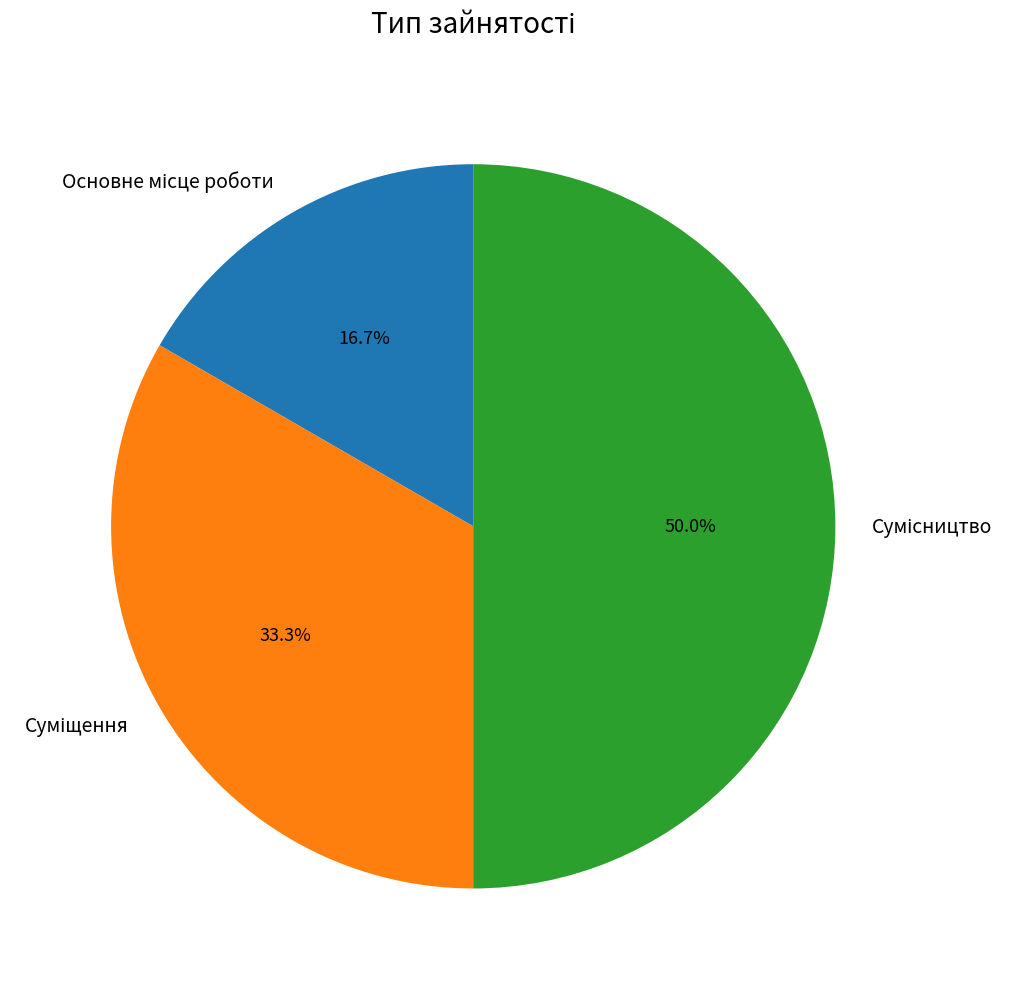

To the nearest percent, what portion does Сумісництво represent?

50%